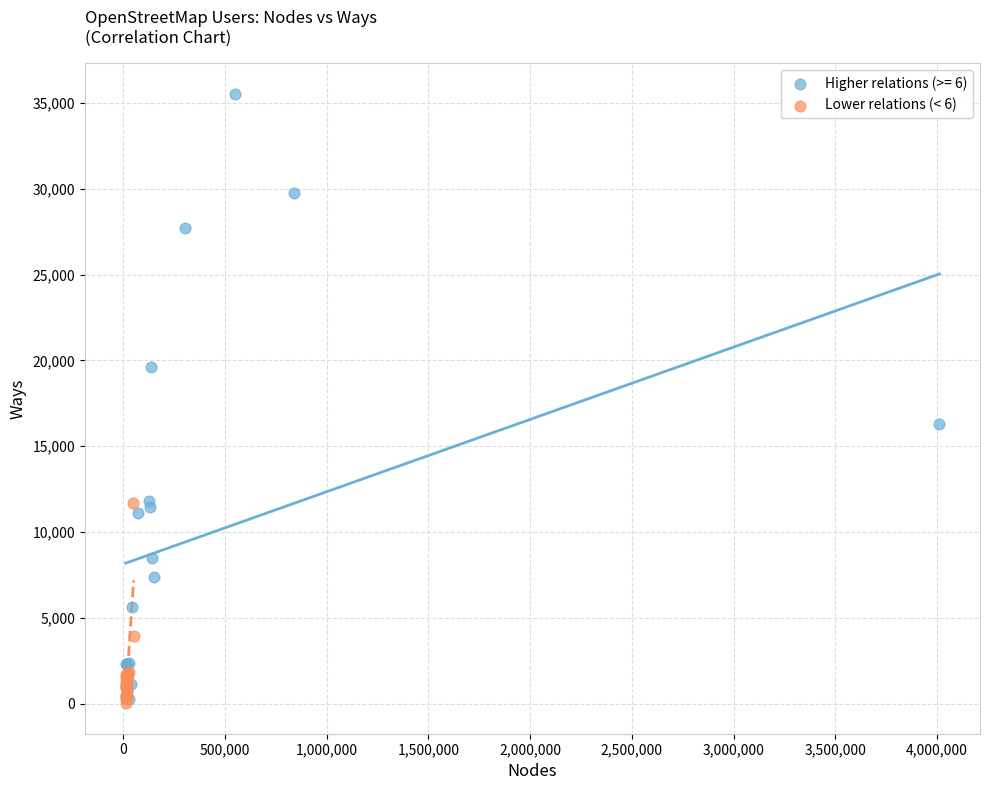

Which series reaches the maximum Y coordinate?

Higher relations (>= 6)